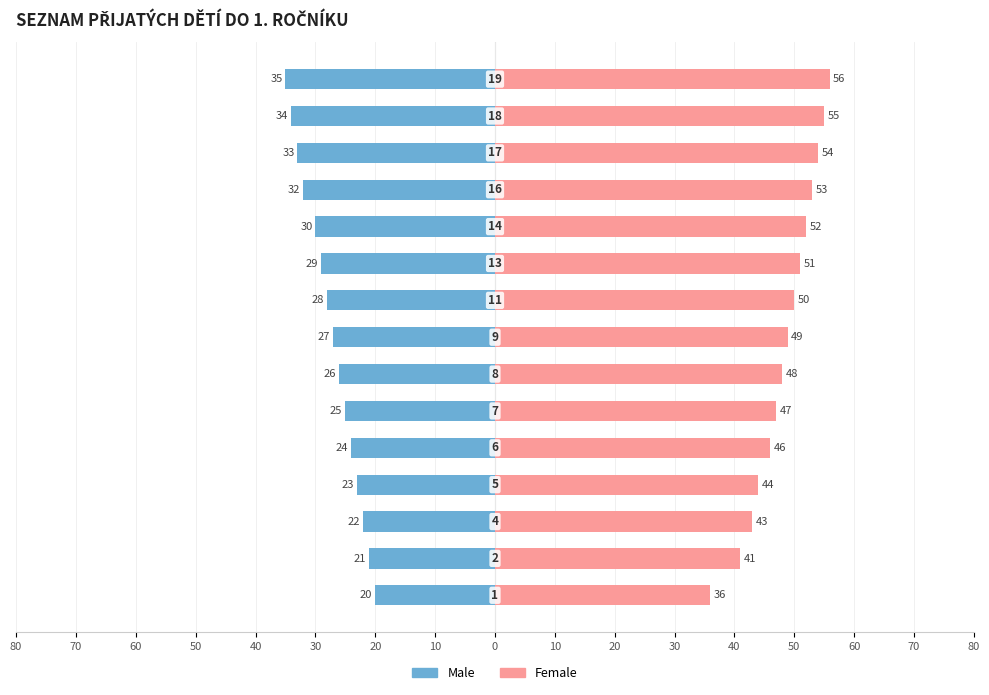

Reading left to right, list all the values displayed in this chart.

Male: 80=-20	70=-21	60=-22	50=-23	40=-24	30=-25	20=-26	10=-27	0=-28	10=-29	20=-30	30=-32	40=-33	50=-34	60=-35
Female: 80=36	70=41	60=43	50=44	40=46	30=47	20=48	10=49	0=50	10=51	20=52	30=53	40=54	50=55	60=56